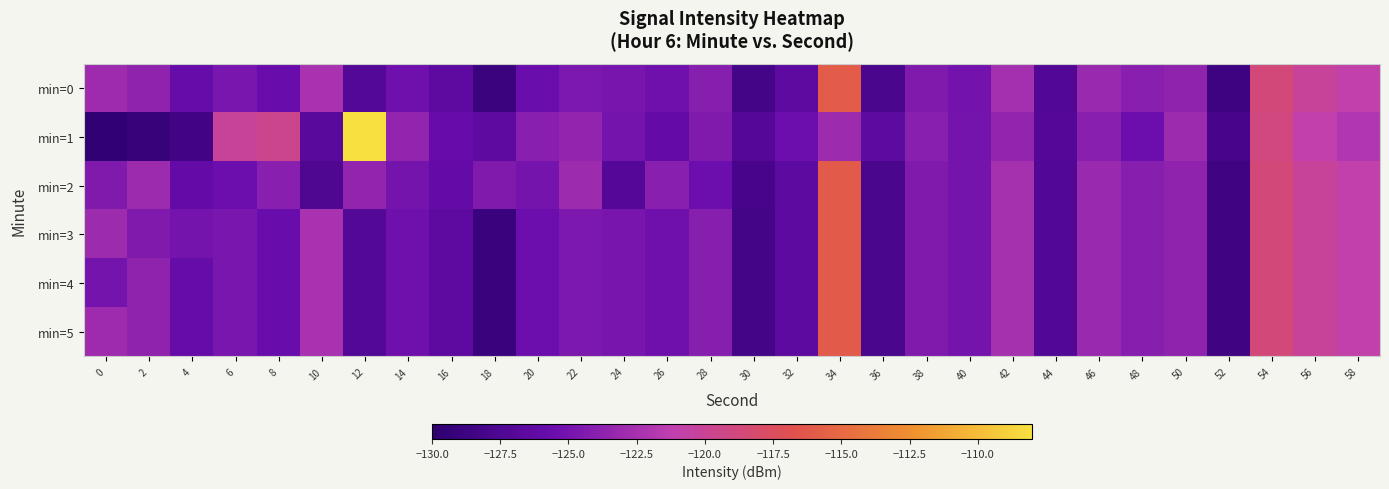

Reading left to right, list all the values displayed in this chart.

min=0: 0=-122.9	2=-123.7	4=-125.8	6=-124.8	8=-125.7	10=-122.4	12=-127.2	14=-125.3	16=-126.4	18=-129.0	20=-125.5	22=-124.6	24=-124.9	26=-125.3	28=-124.1	30=-128.2	32=-126.5	34=-116.0	36=-127.8	38=-124.5	40=-125.0	42=-122.5	44=-127.3	46=-123.2	48=-124.1	50=-123.6	52=-128.6	54=-118.7	56=-120.2	58=-120.9
min=1: 0=-129.6	2=-129.2	4=-128.4	6=-120.2	8=-119.6	10=-126.8	12=-108.0	14=-123.5	16=-125.7	18=-126.5	20=-124.0	22=-123.5	24=-125.0	26=-126.0	28=-124.5	30=-127.0	32=-125.5	34=-123.0	36=-126.5	38=-124.0	40=-125.0	42=-123.5	44=-127.0	46=-124.0	48=-125.5	50=-123.0	52=-128.0	54=-119.0	56=-121.0	58=-122.0
min=2: 0=-124.5	2=-123.0	4=-126.0	6=-125.5	8=-124.0	10=-127.5	12=-123.5	14=-125.0	16=-126.0	18=-124.5	20=-125.0	22=-123.0	24=-127.0	26=-124.0	28=-125.5	30=-128.0	32=-126.5	34=-116.0	36=-127.8	38=-124.5	40=-125.0	42=-122.5	44=-127.3	46=-123.2	48=-124.1	50=-123.6	52=-128.6	54=-118.7	56=-120.2	58=-120.9
min=3: 0=-123.0	2=-124.5	4=-125.0	6=-124.8	8=-125.7	10=-122.4	12=-127.2	14=-125.3	16=-126.4	18=-129.0	20=-125.5	22=-124.6	24=-124.9	26=-125.3	28=-124.1	30=-128.2	32=-126.5	34=-116.0	36=-127.8	38=-124.5	40=-125.0	42=-122.5	44=-127.3	46=-123.2	48=-124.1	50=-123.6	52=-128.6	54=-118.7	56=-120.2	58=-120.9
min=4: 0=-125.0	2=-123.7	4=-125.8	6=-124.8	8=-125.7	10=-122.4	12=-127.2	14=-125.3	16=-126.4	18=-129.0	20=-125.5	22=-124.6	24=-124.9	26=-125.3	28=-124.1	30=-128.2	32=-126.5	34=-116.0	36=-127.8	38=-124.5	40=-125.0	42=-122.5	44=-127.3	46=-123.2	48=-124.1	50=-123.6	52=-128.6	54=-118.7	56=-120.2	58=-120.9
min=5: 0=-122.9	2=-123.7	4=-125.8	6=-124.8	8=-125.7	10=-122.4	12=-127.2	14=-125.3	16=-126.4	18=-129.0	20=-125.5	22=-124.6	24=-124.9	26=-125.3	28=-124.1	30=-128.2	32=-126.5	34=-116.0	36=-127.8	38=-124.5	40=-125.0	42=-122.5	44=-127.3	46=-123.2	48=-124.1	50=-123.6	52=-128.6	54=-118.7	56=-120.2	58=-120.9